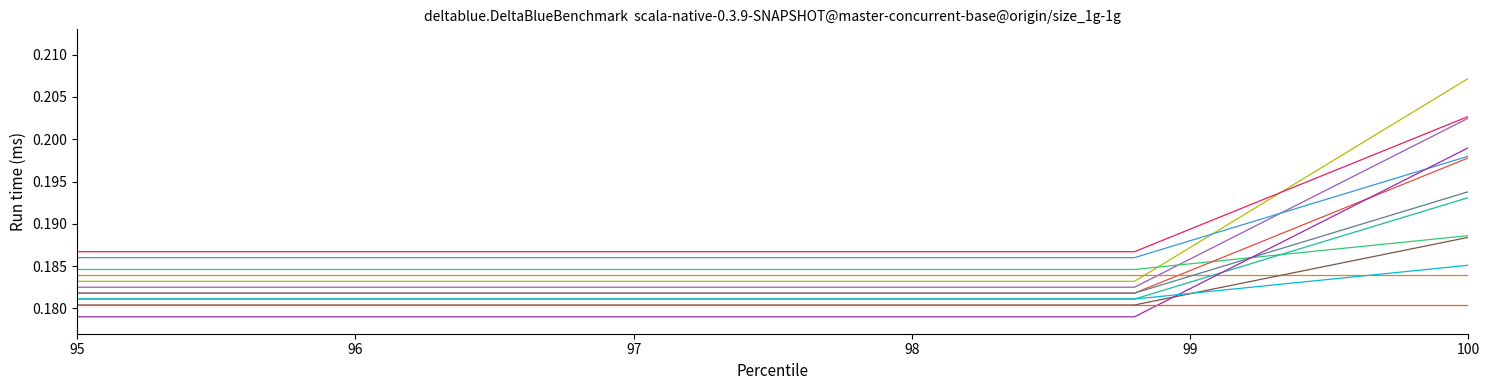

How many categories are shown in the chart?

26